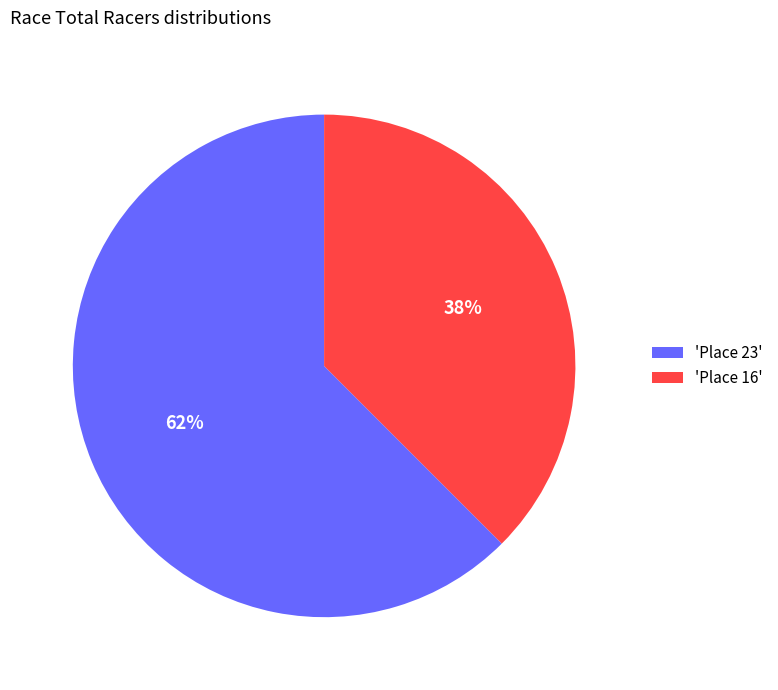

Do 'Place 16' and 'Place 23' together represent more than half of the pie?

Yes